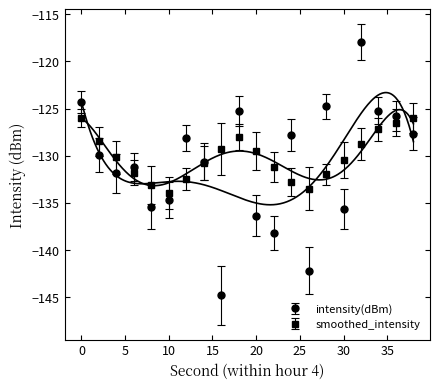

Where is the first local minimum for intensity(dBm)?

4